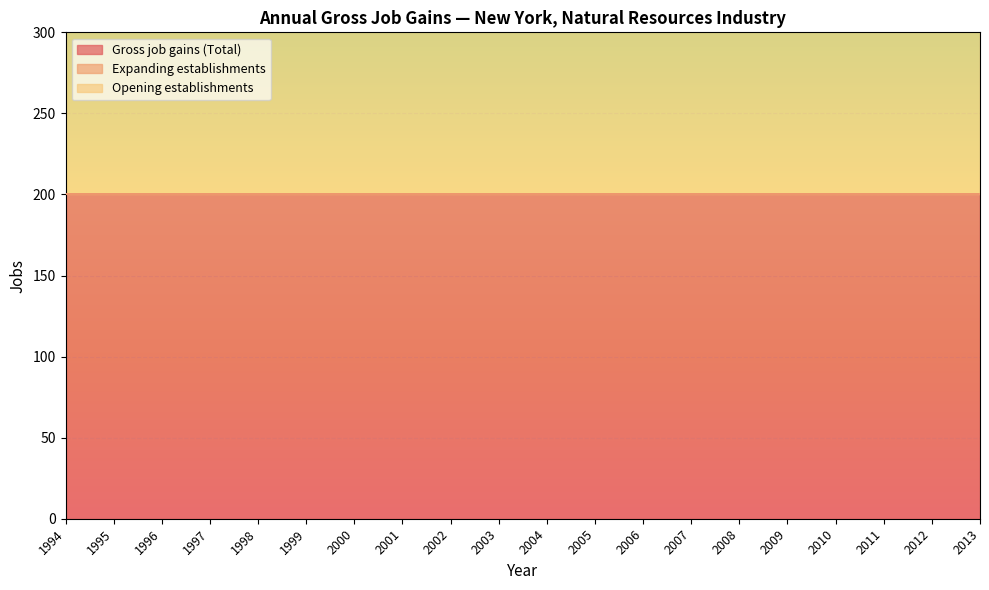

True or false: Opening establishments has more than 1 interior local peaks.

False